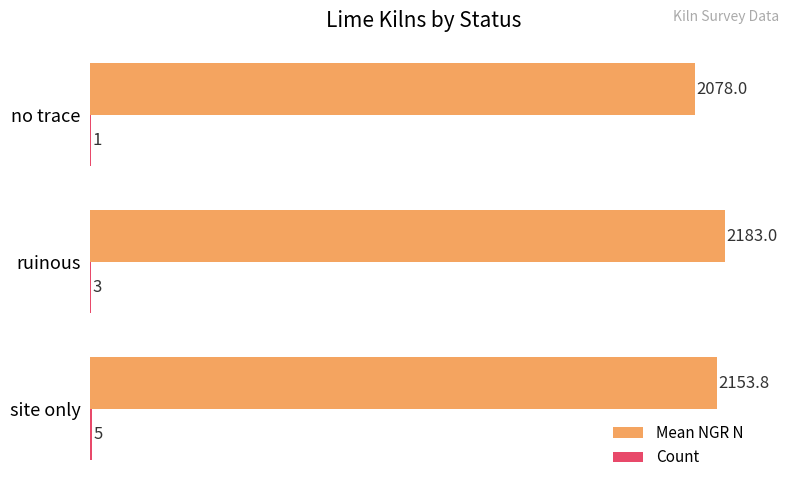

At which category is the sum across all series the highest?

ruinous